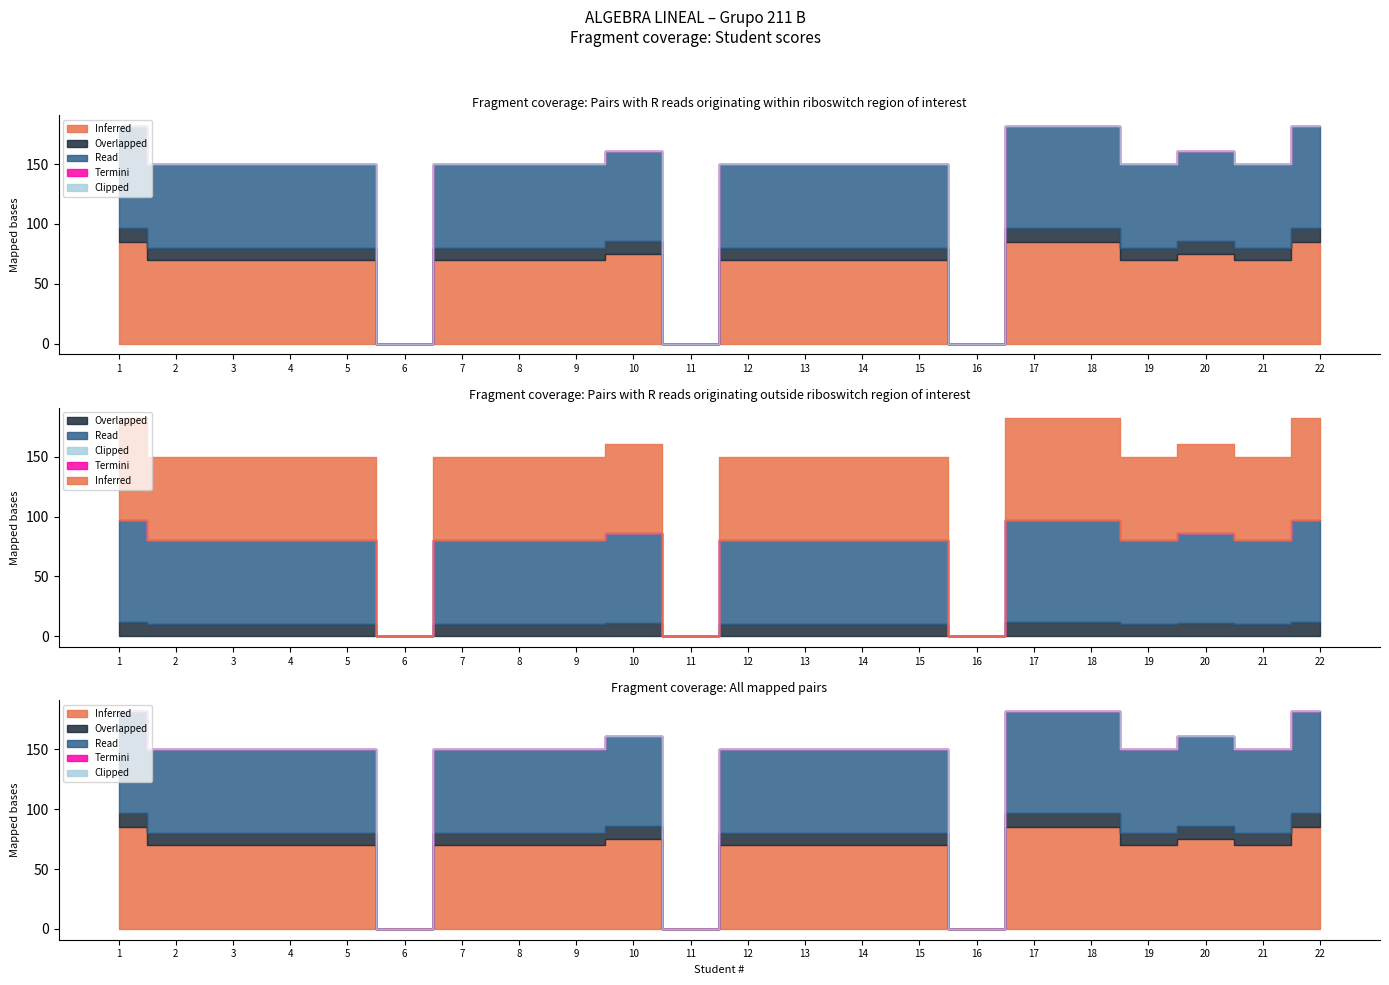

True or false: Inferred and Read cross at least once.

False